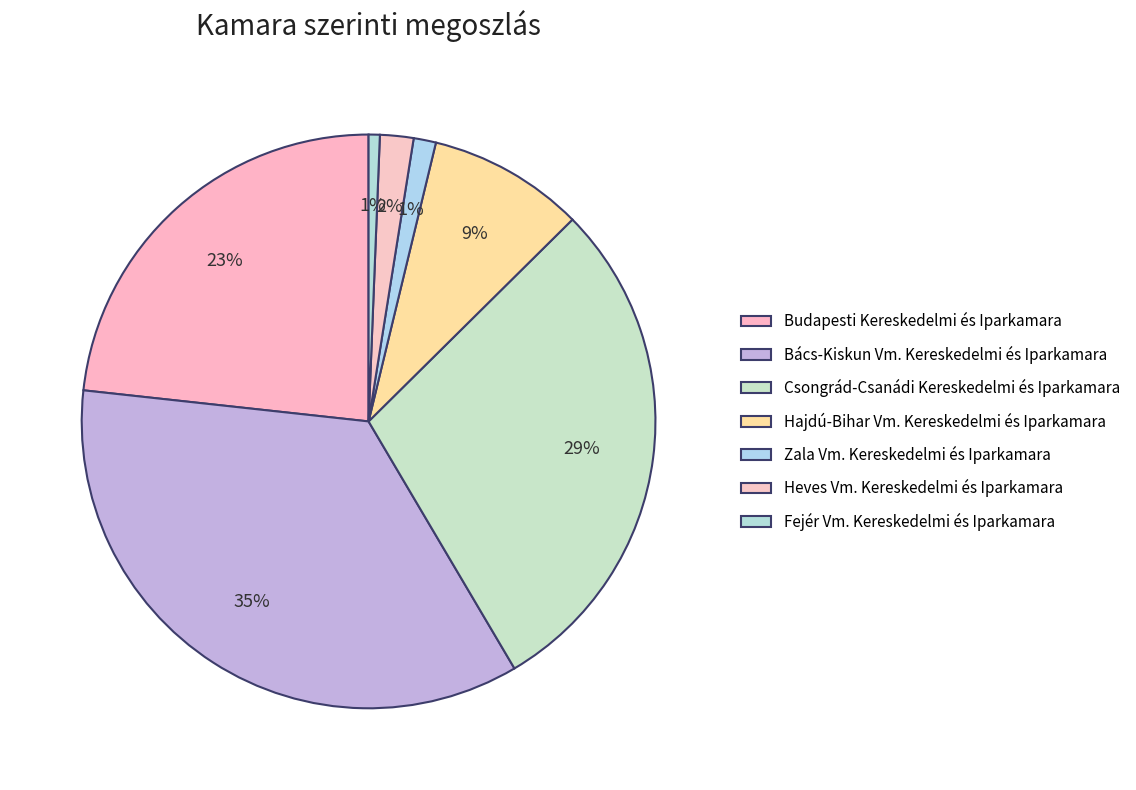

Count the number of slices in the pie.

7